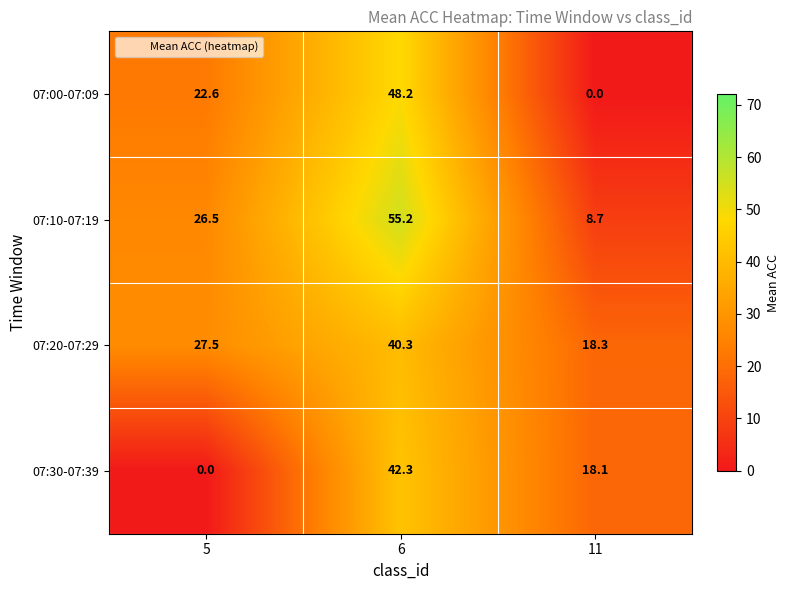

Reading left to right, extract all data points from this chart.

07:00-07:09: 5=22.6	6=48.2	11=0.0
07:10-07:19: 5=26.5	6=55.2	11=8.7
07:20-07:29: 5=27.5	6=40.3	11=18.3
07:30-07:39: 5=0.0	6=42.3	11=18.1